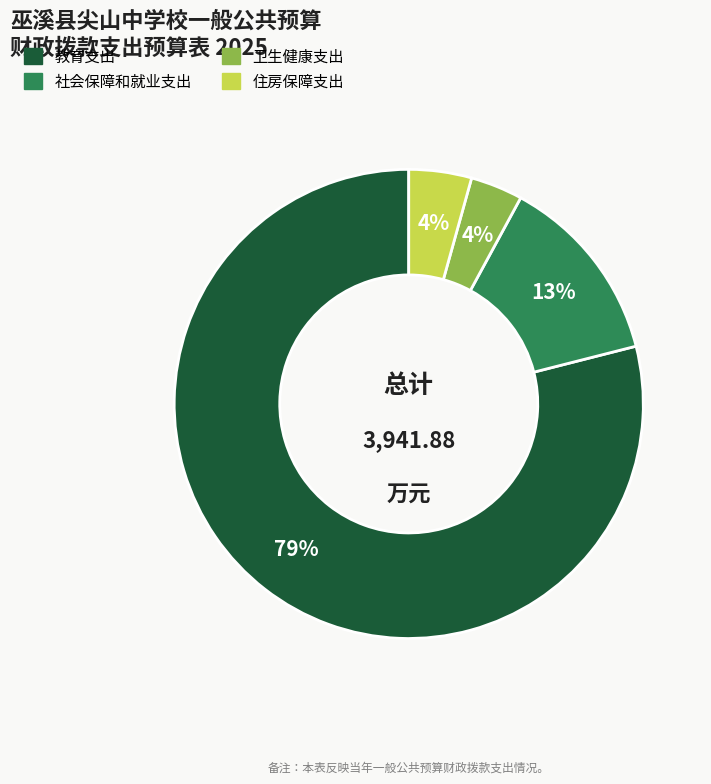

True or false: 卫生健康支出 accounts for 4% of the total.

True